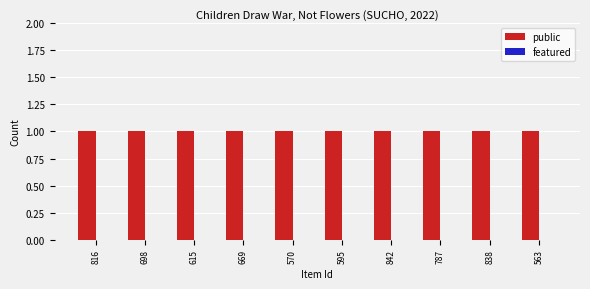

Which series has the largest range (max minus min)?

public